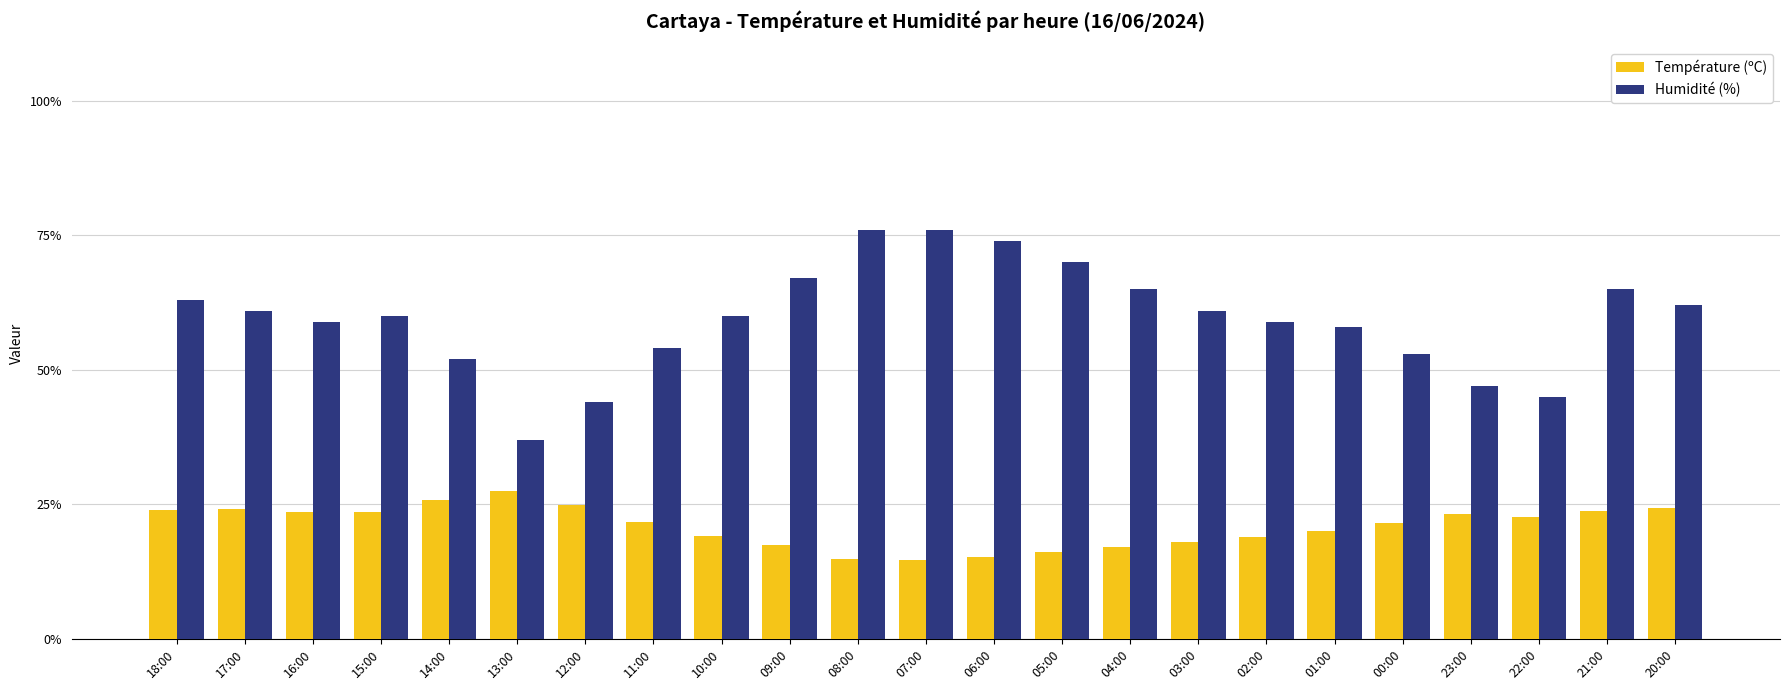

What is the value of the Humidité (%) bar at the 22nd from the left?

65.0